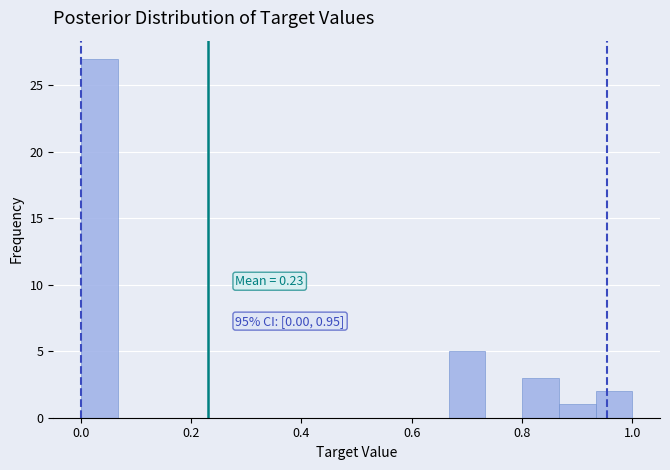

Around what value on the x-axis is the tallest bar? Give the approximate position of its centre, as read against the axis.

0.04